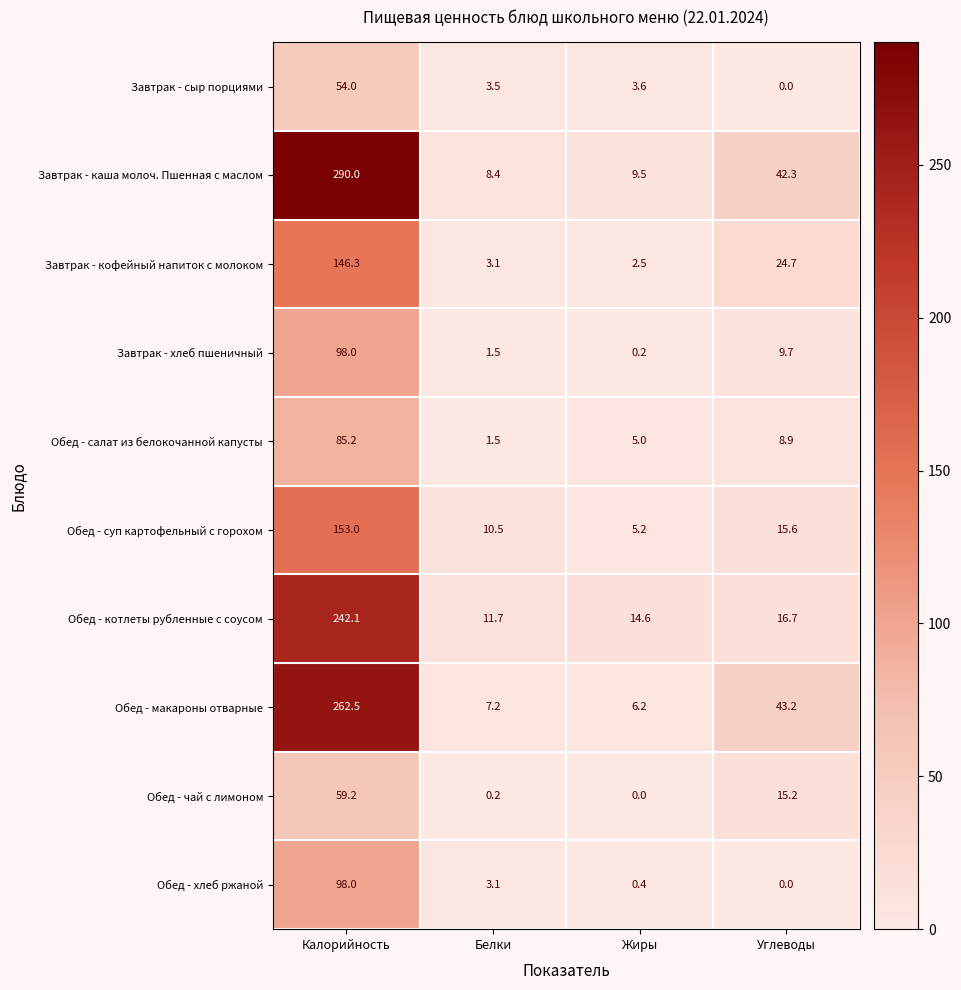

What is the total value across all series at Калорийность?

1488.3